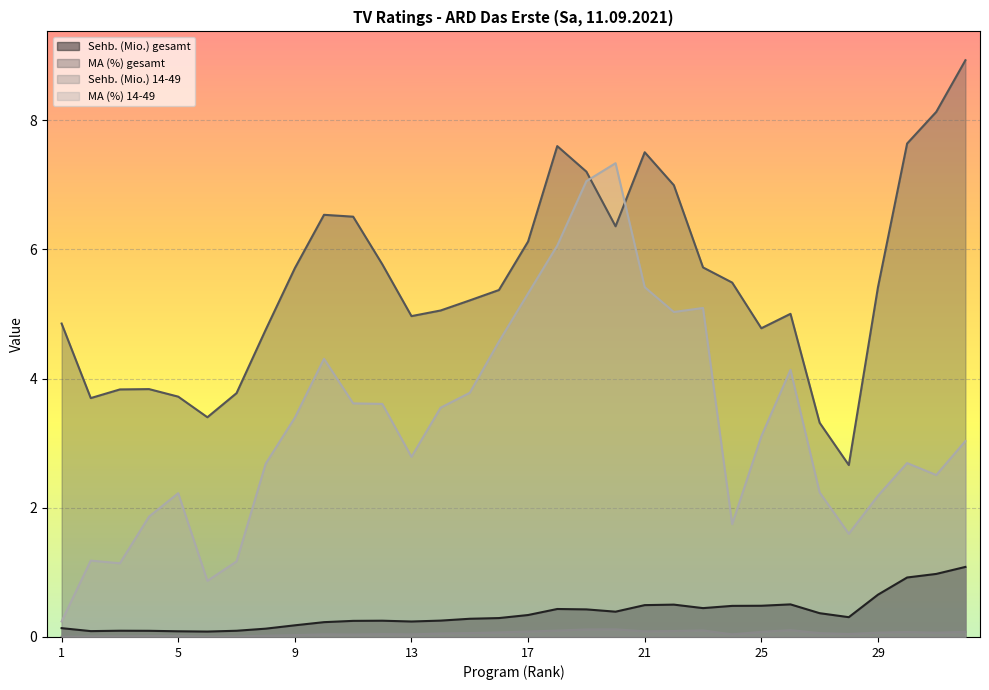

What is the maximum value shown in the chart?

8.9